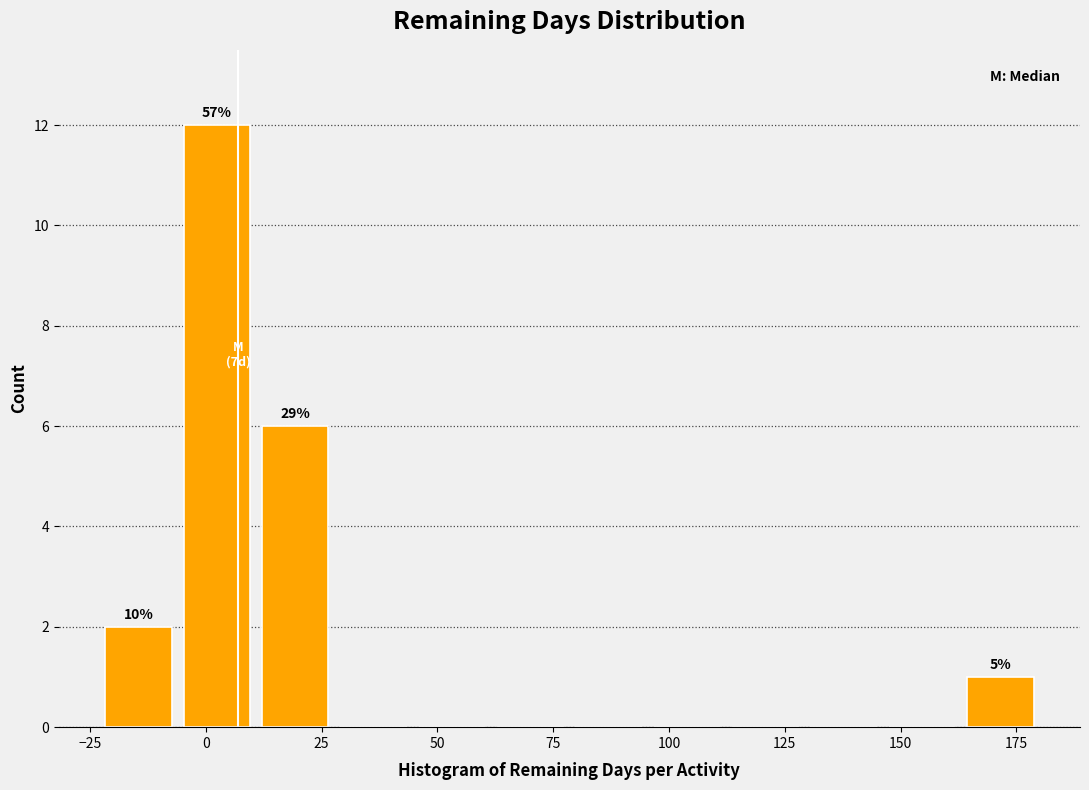

Read against the x-axis, roughly where is the centre of the tallest bar?

0